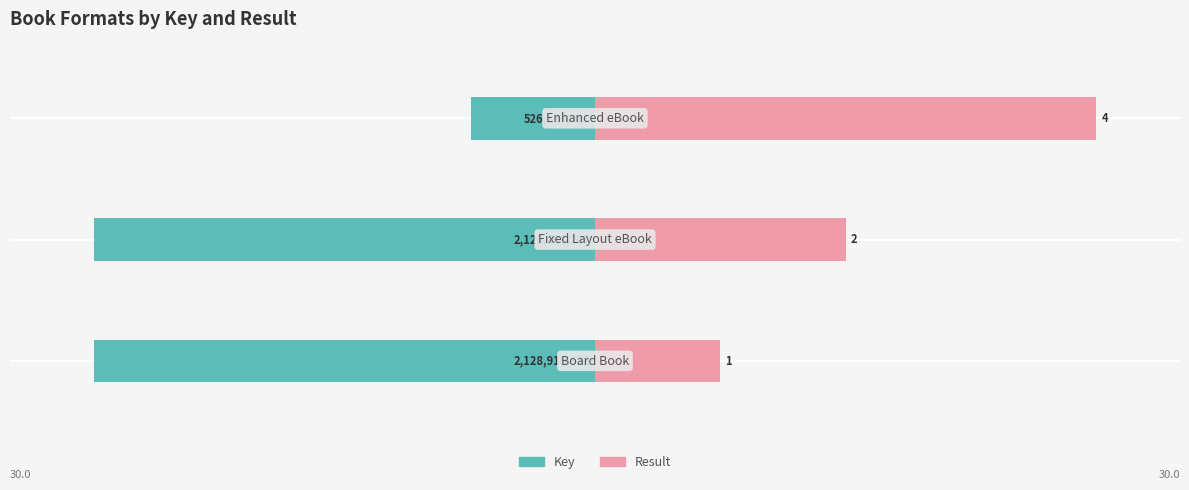

Reading left to right, extract all data points from this chart.

Key: -30.0	-30.0	-7.4
Result: 7.5	15.0	30.0